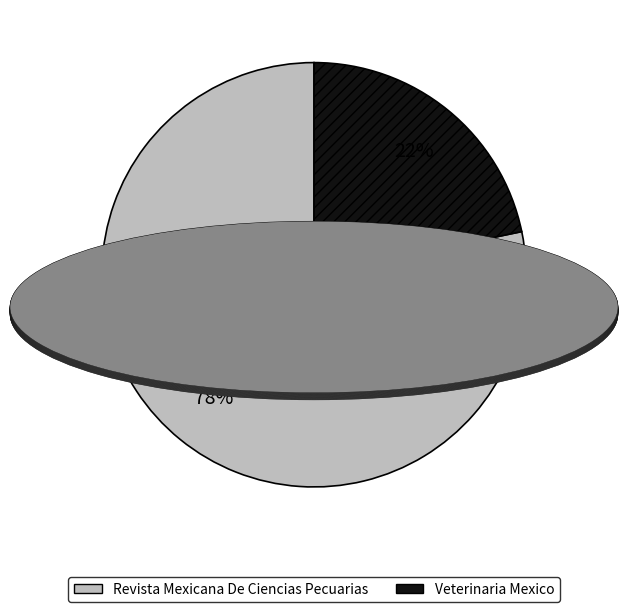

To the nearest percent, what is the combined percentage of Revista Mexicana De Ciencias Pecuarias and Veterinaria Mexico?

100%